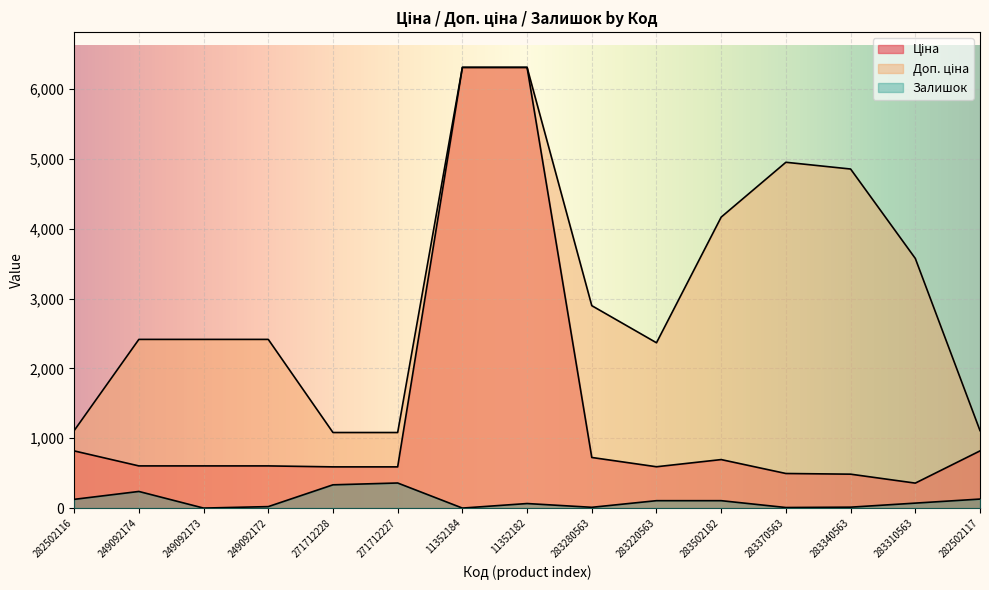

Which series has the largest range (max minus min)?

Ціна